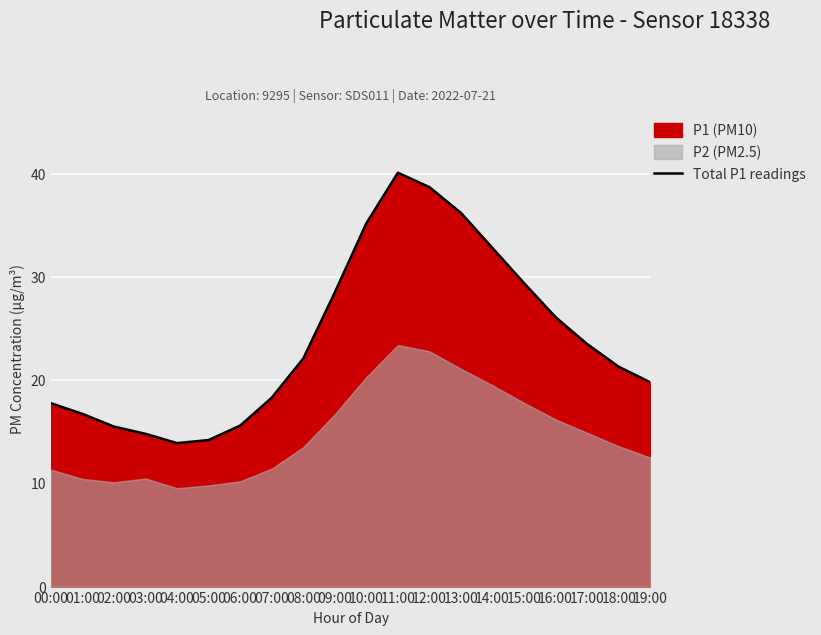

What is the average value?

24.0